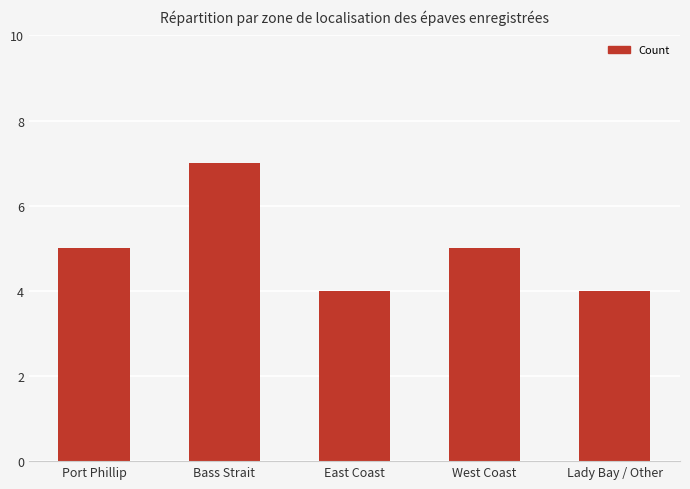

What is the label of the 5th bar from the right?

Port Phillip